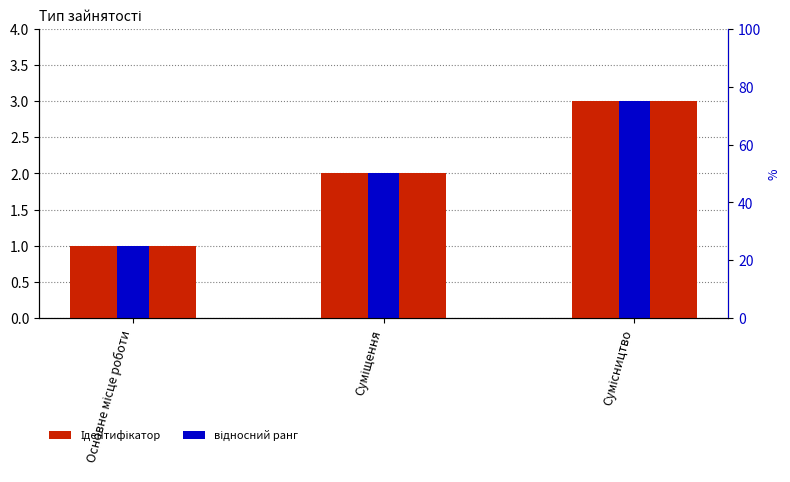

The відносний ранг series shows 1 at Основне місце роботи. True or false?

False